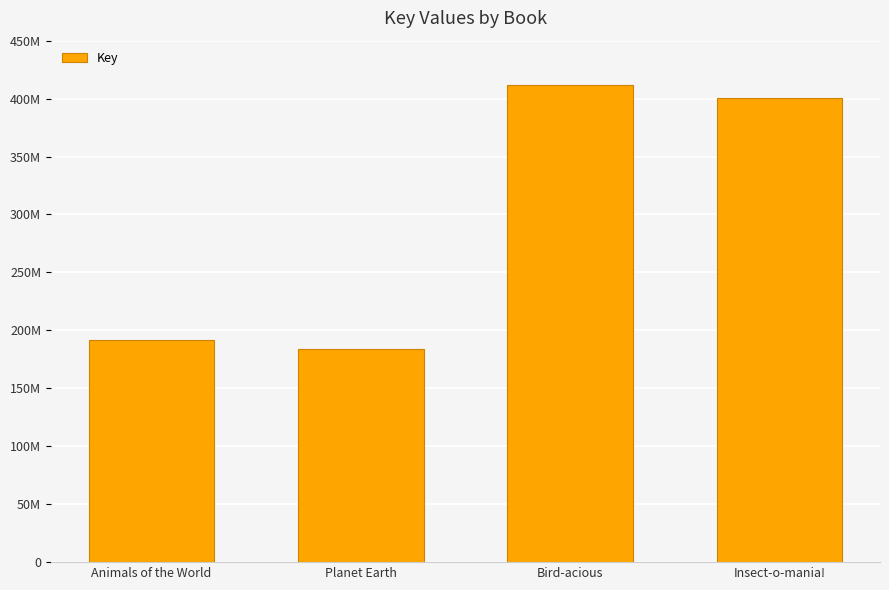

Does the chart contain any negative values?

No